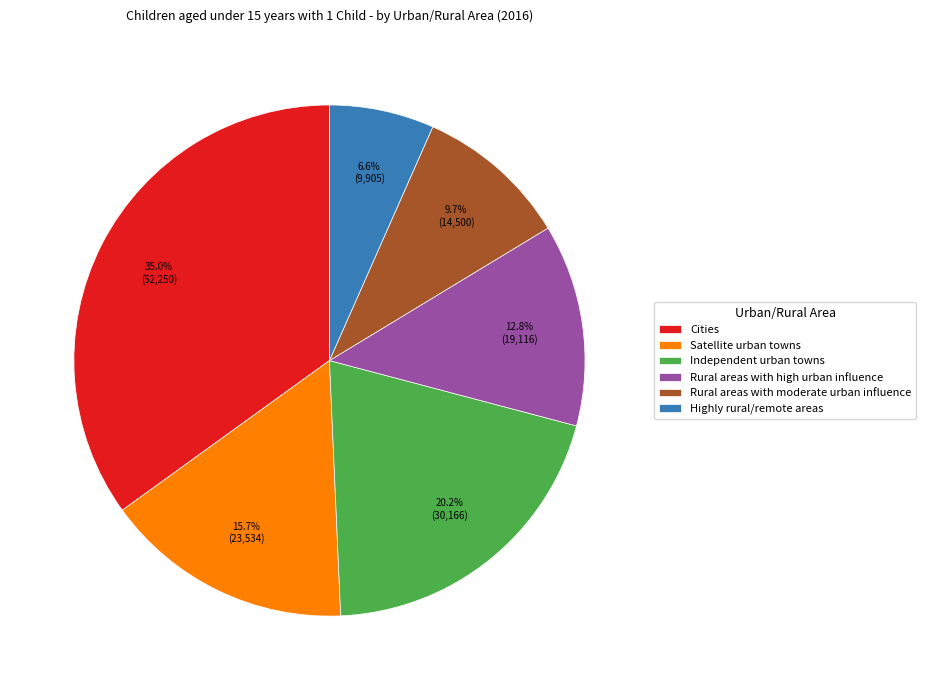

Does Rural areas with high urban influence represent more than half of the total?

No